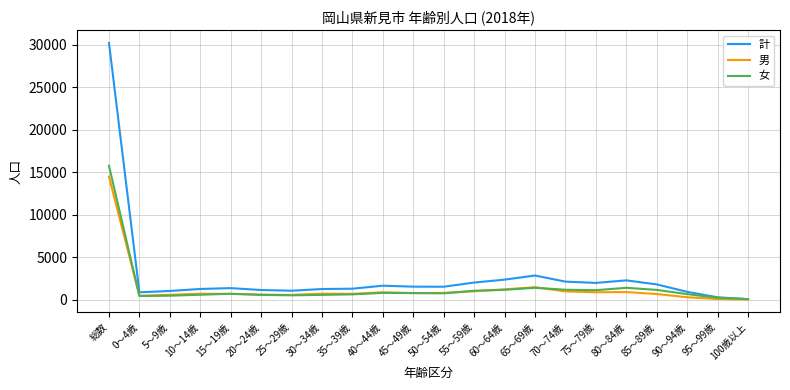

Which series has the widest spread of values?

計